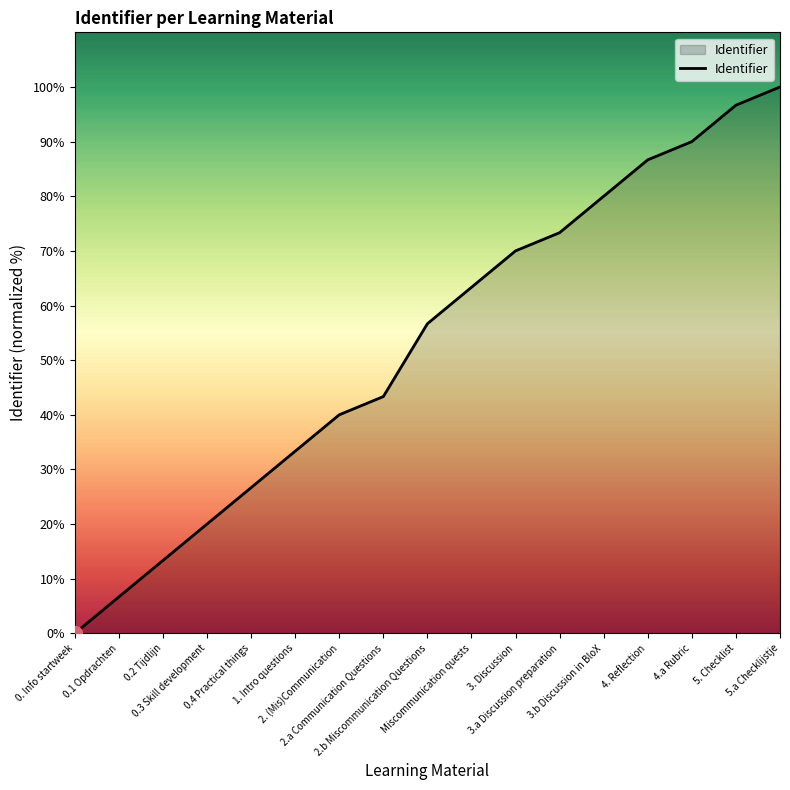

True or false: the data has more than 0 interior local peaks.

False